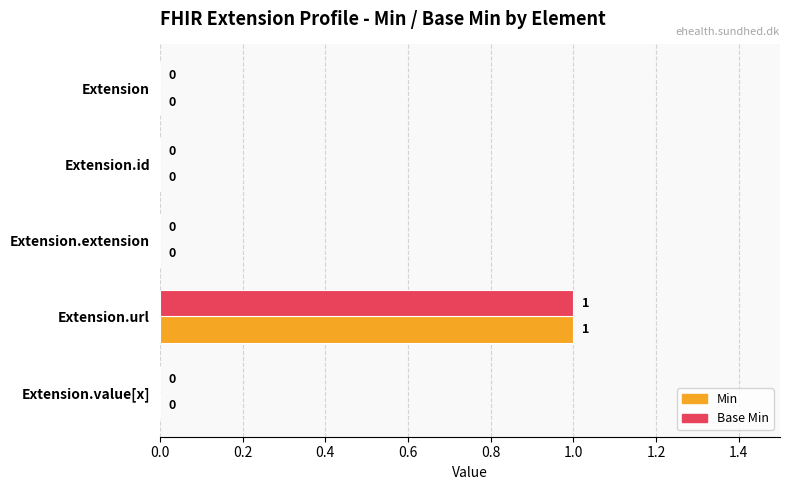

How many categories are shown in the chart?

5